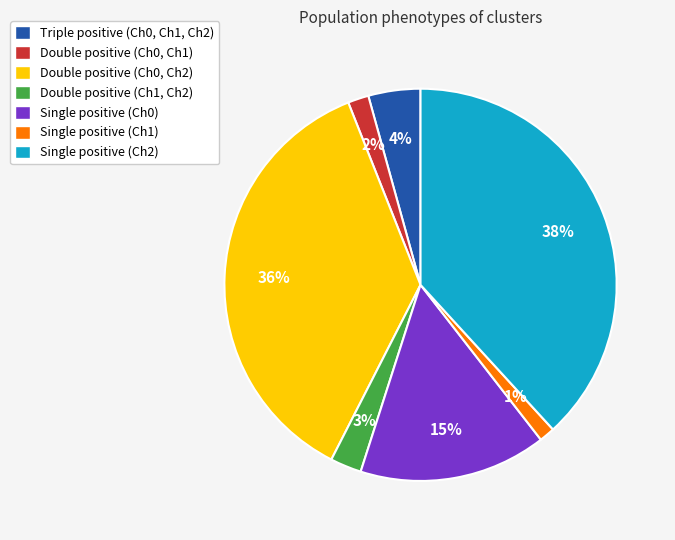

Combined, do Double positive (Ch0, Ch2) and Double positive (Ch0, Ch1) account for over 50%?

No